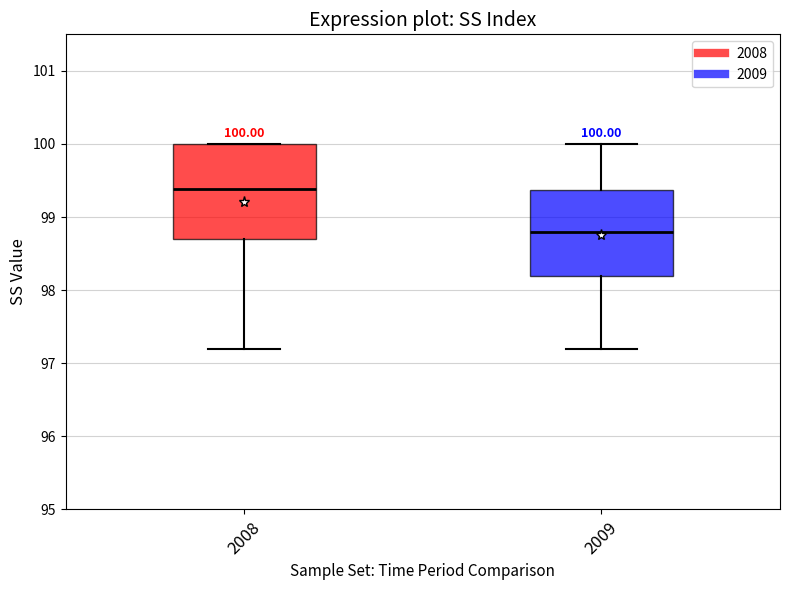

Which box's median line is the lowest?

2009